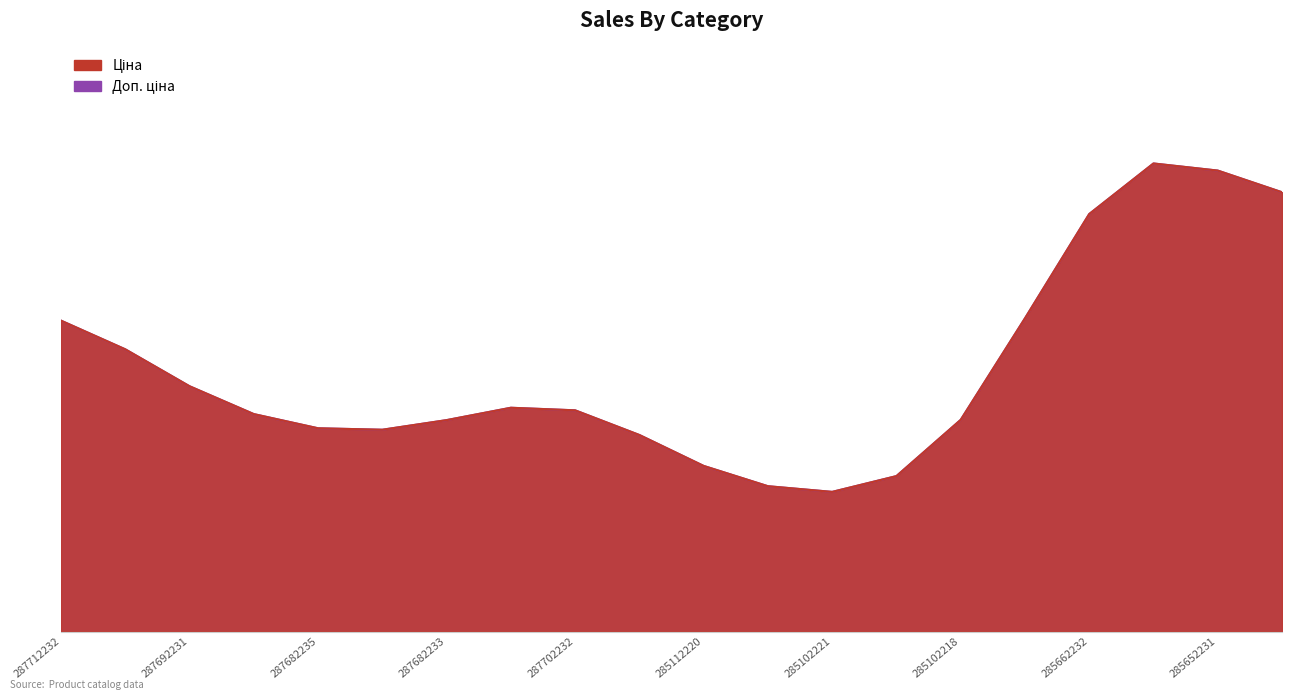

What is the label of the 15th point from the left?

285102218